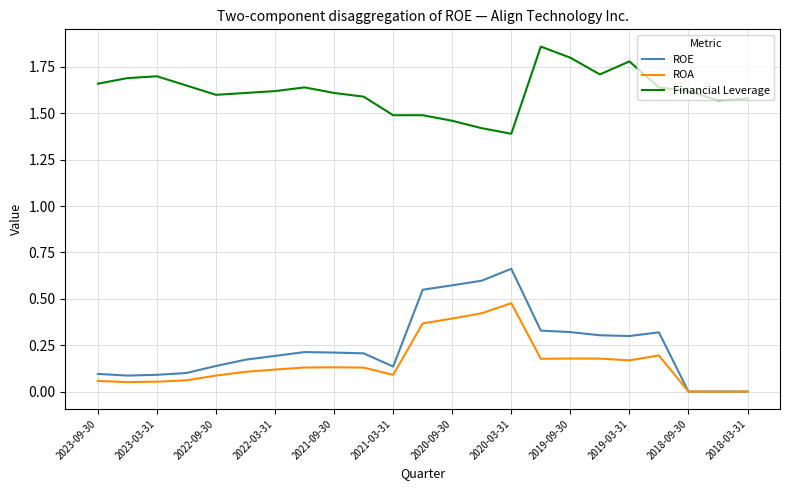

List the series in order of their peak value, highest first.

Financial Leverage, ROE, ROA